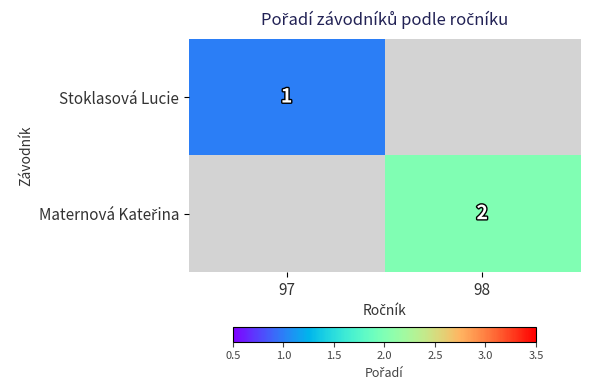

True or false: Stoklasová Lucie has a value of 1 at 97.

True